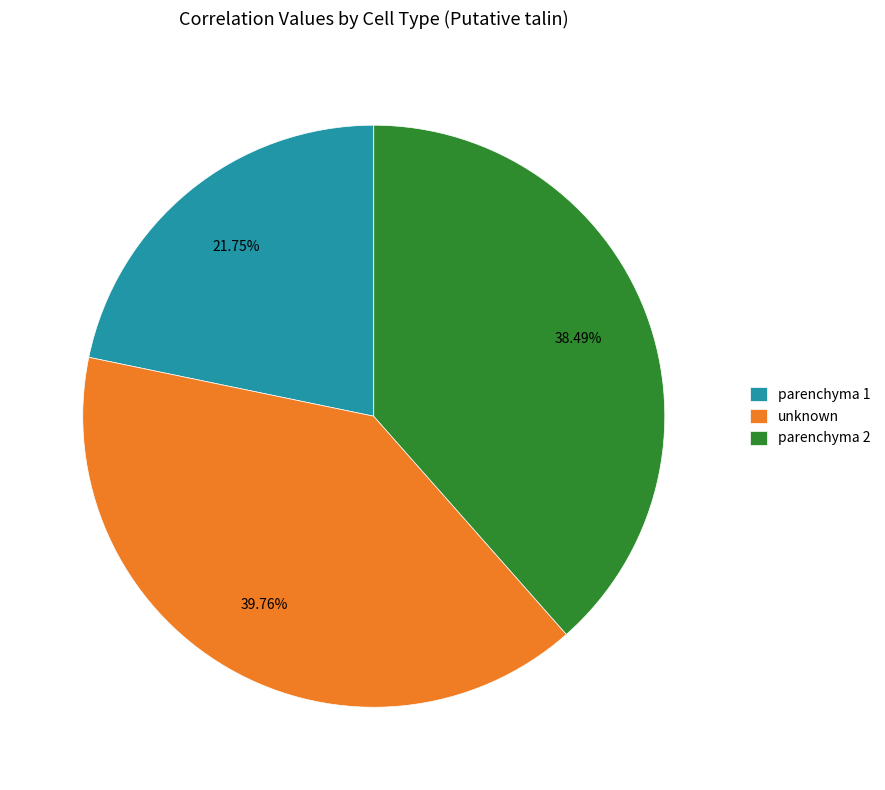

Combined, what portion of the pie is unknown and parenchyma 1?

61.5%